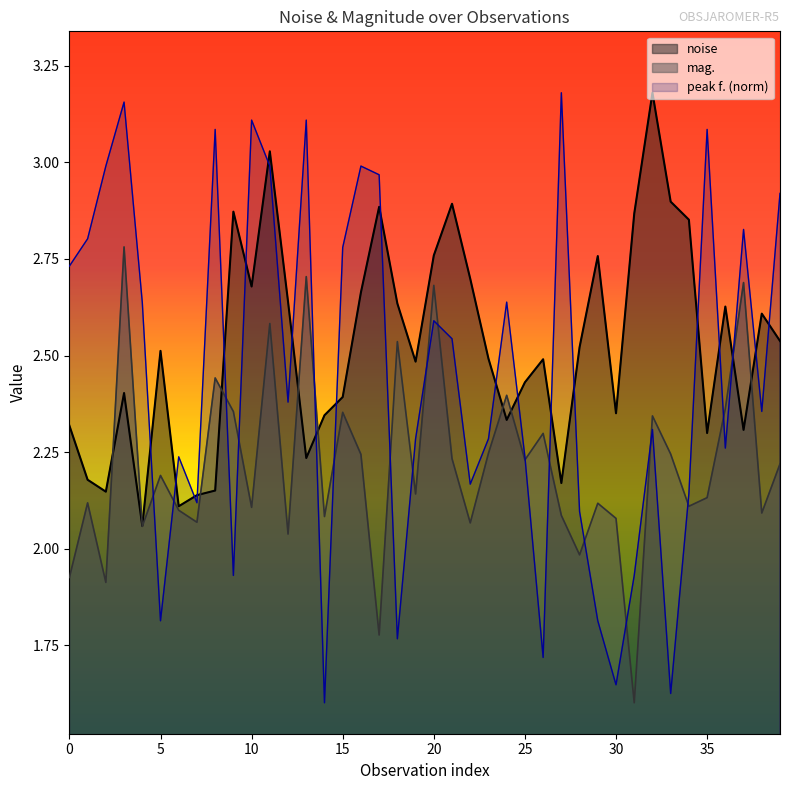

Which series has the largest range (max minus min)?

peak f. (norm)